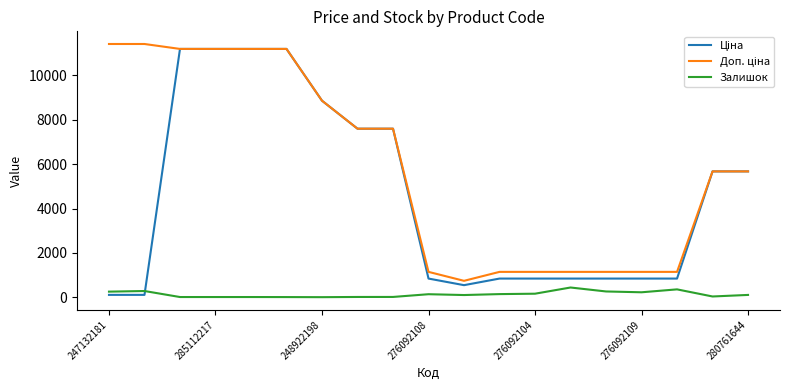

What is the greatest value displayed?

11410.0